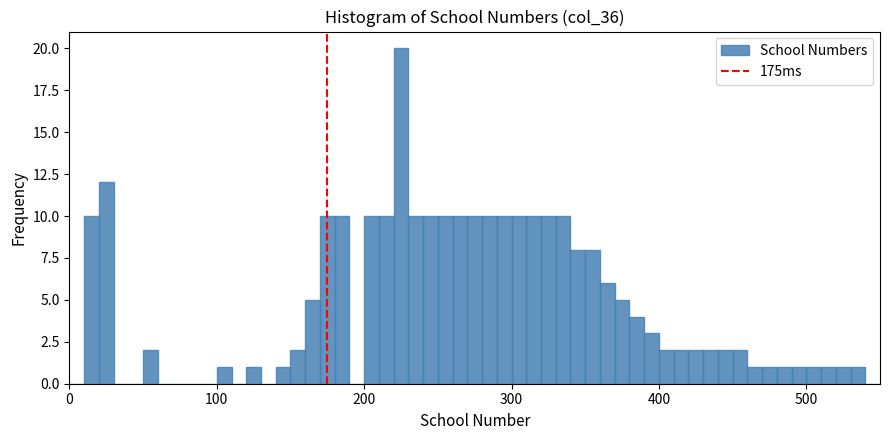

Around what value on the x-axis is the tallest bar? Give the approximate position of its centre, as read against the axis.

230